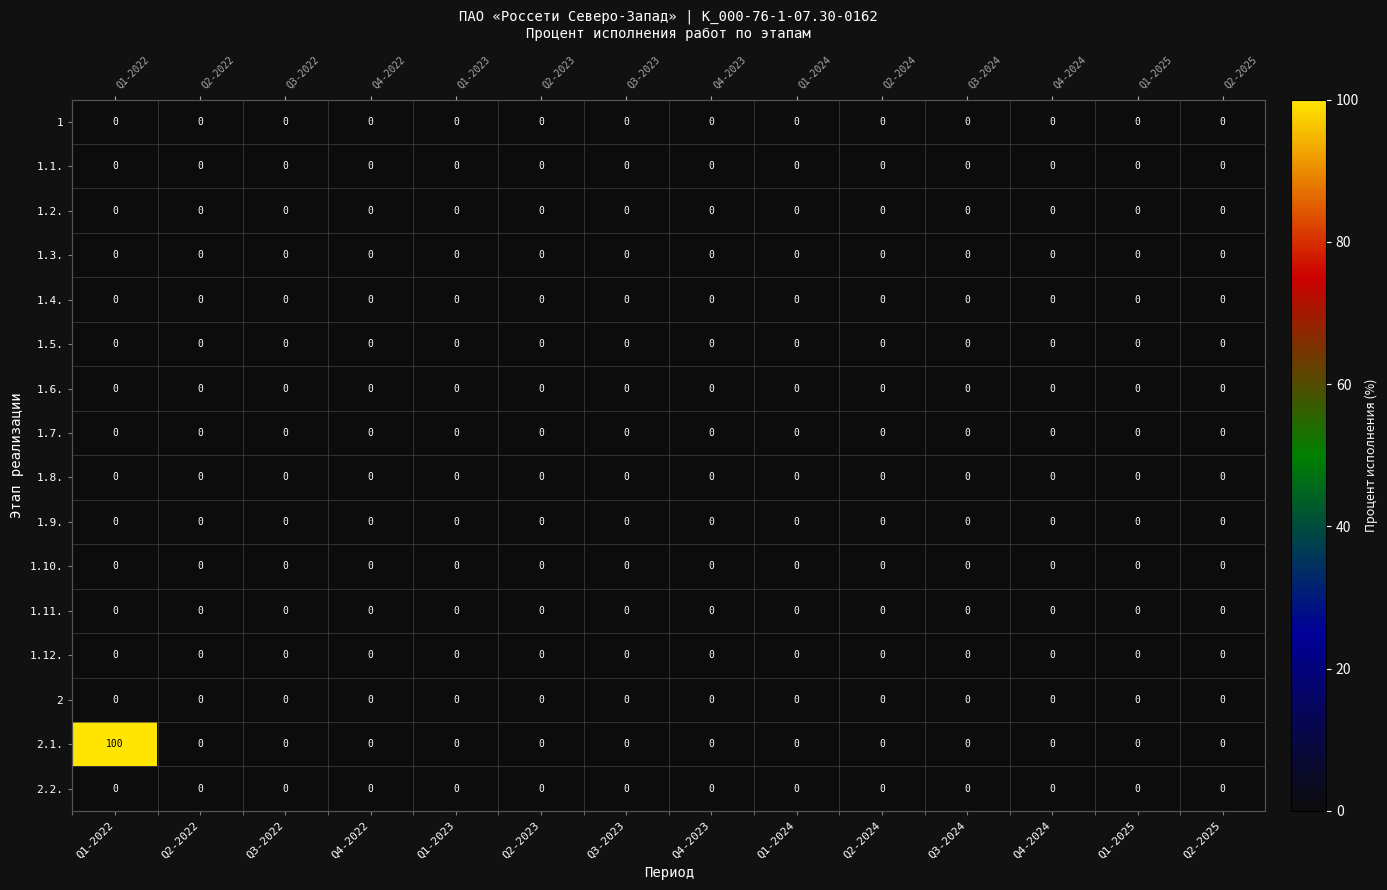

Which label corresponds to the smallest value in the chart?

Q1-2022